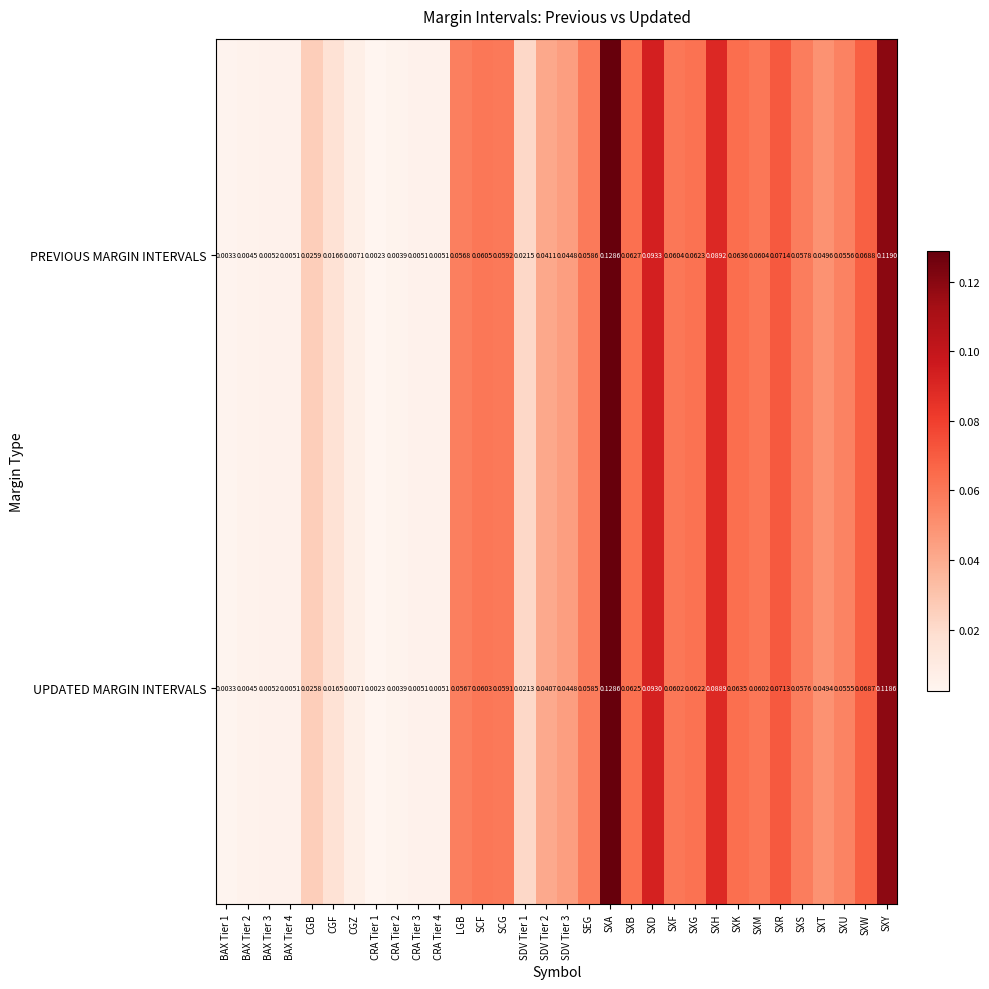

Rank the series by their average value, from highest to lowest.

PREVIOUS MARGIN INTERVALS, UPDATED MARGIN INTERVALS